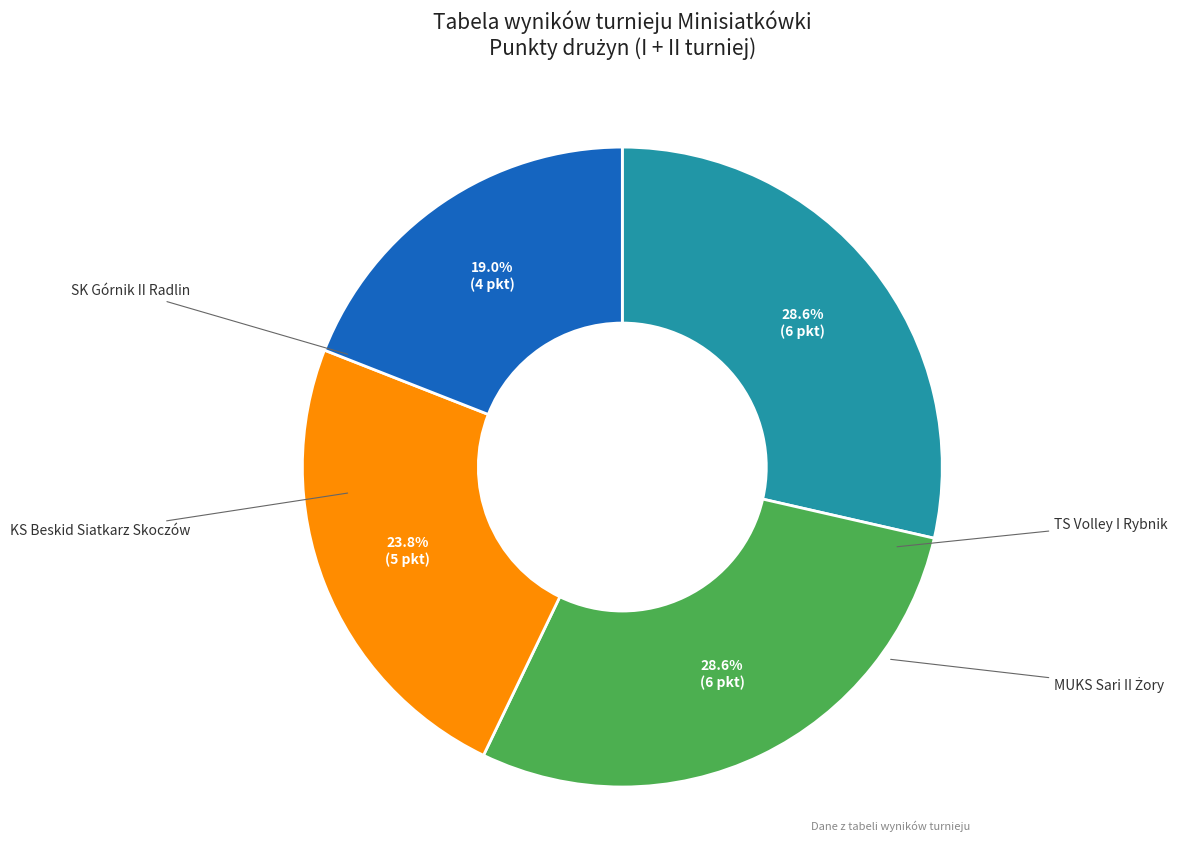

What is the ratio of the value at SK Górnik II Radlin to the value at KS Beskid Siatkarz Skoczów?

1.0